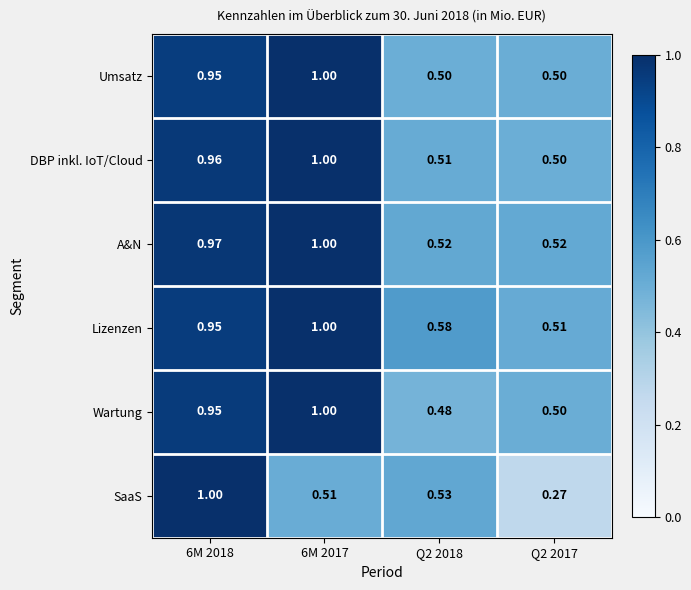

Which series has the largest range (max minus min)?

SaaS